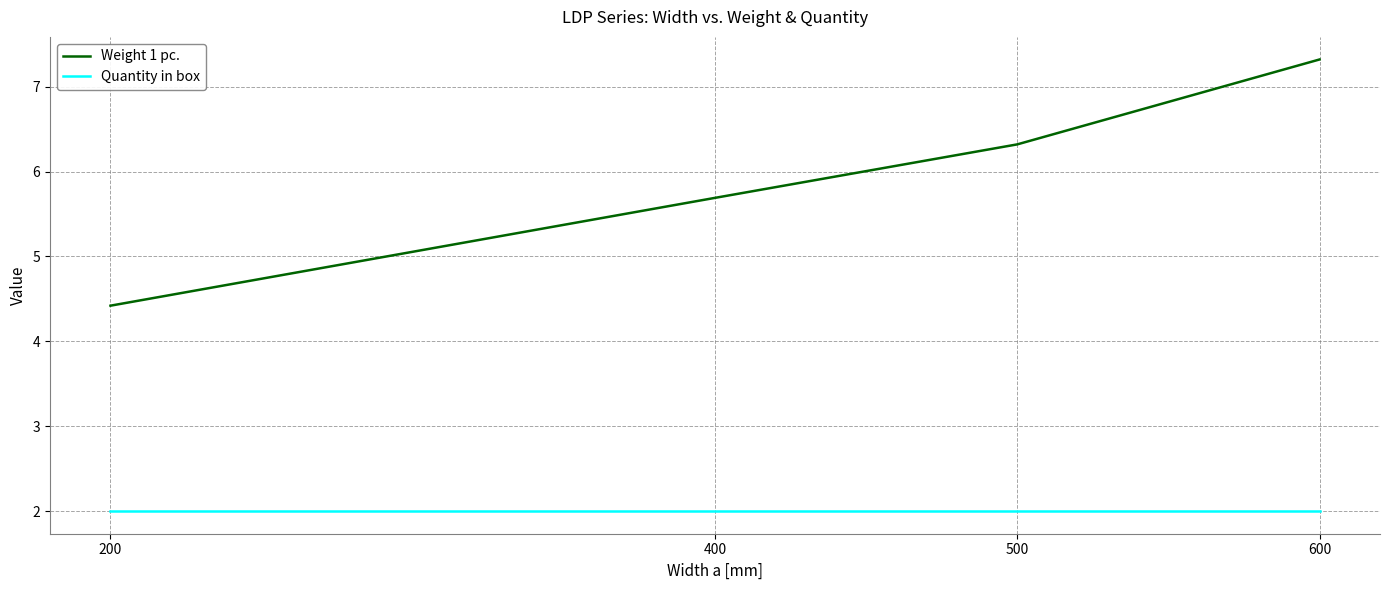

True or false: Weight 1 pc. and Quantity in box intersect in this chart.

False